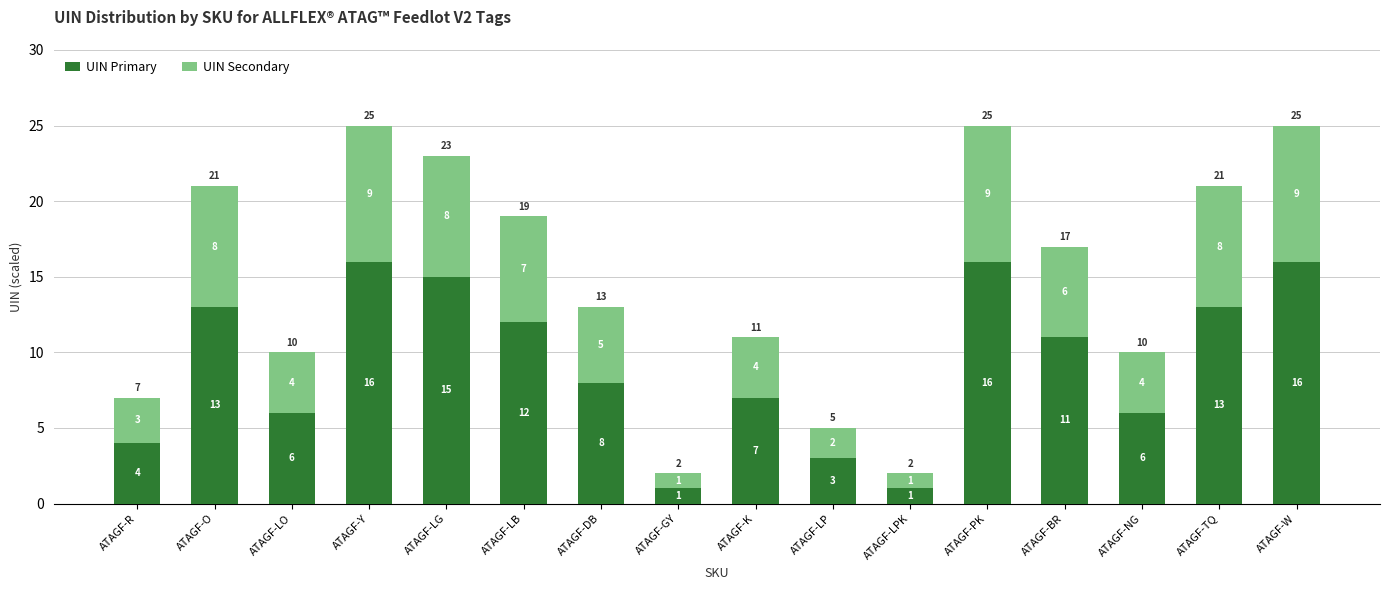

True or false: UIN Primary has a value of 1 at ATAGF-GY.

True